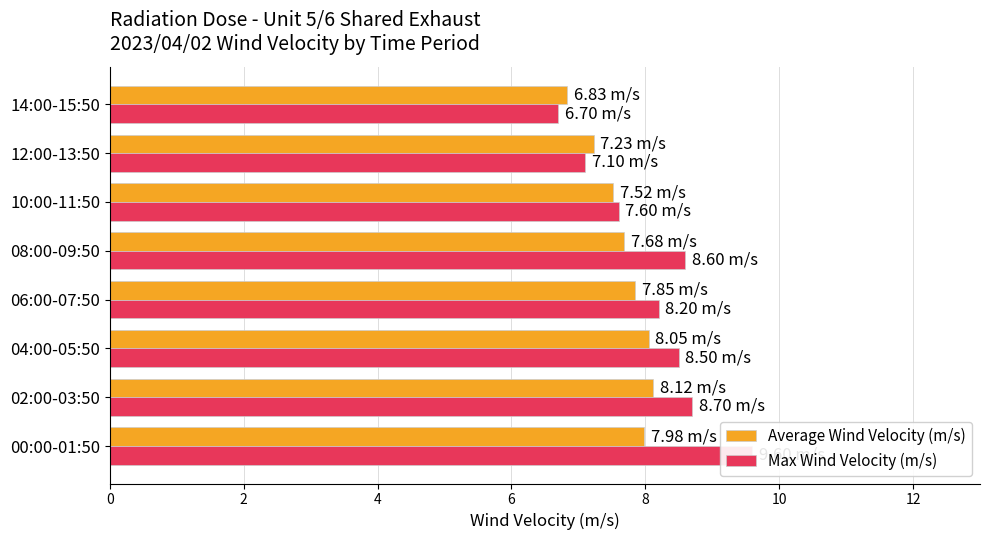

Are the bars grouped side by side (vs. stacked)?

Yes